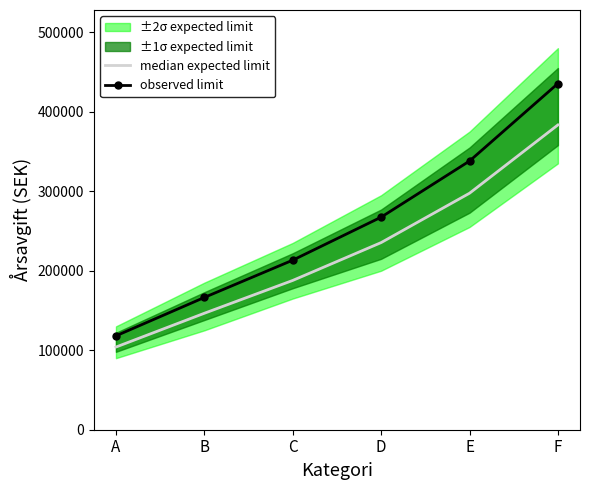

What is the spread (max minus min) of values at F?

52100